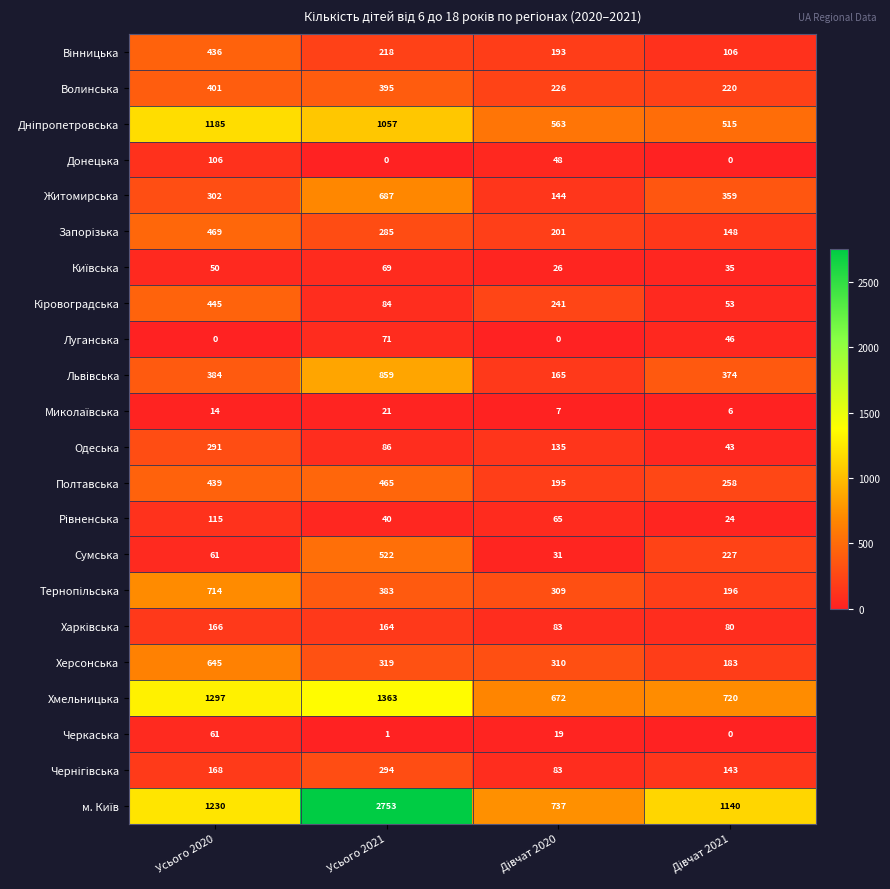

What is the sum of all Полтавська values?

1357